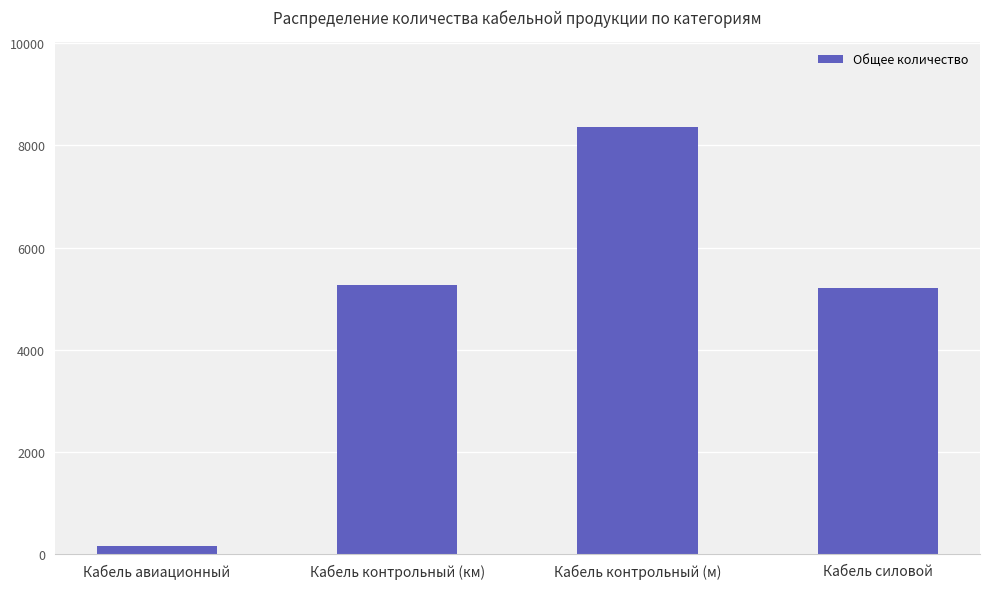

Reading left to right, transcribe all the data shown in this chart.

150	5270	8350	5200